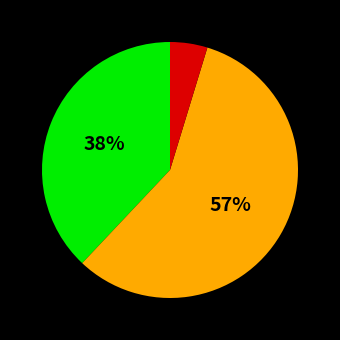

Count the number of slices in the pie.

3